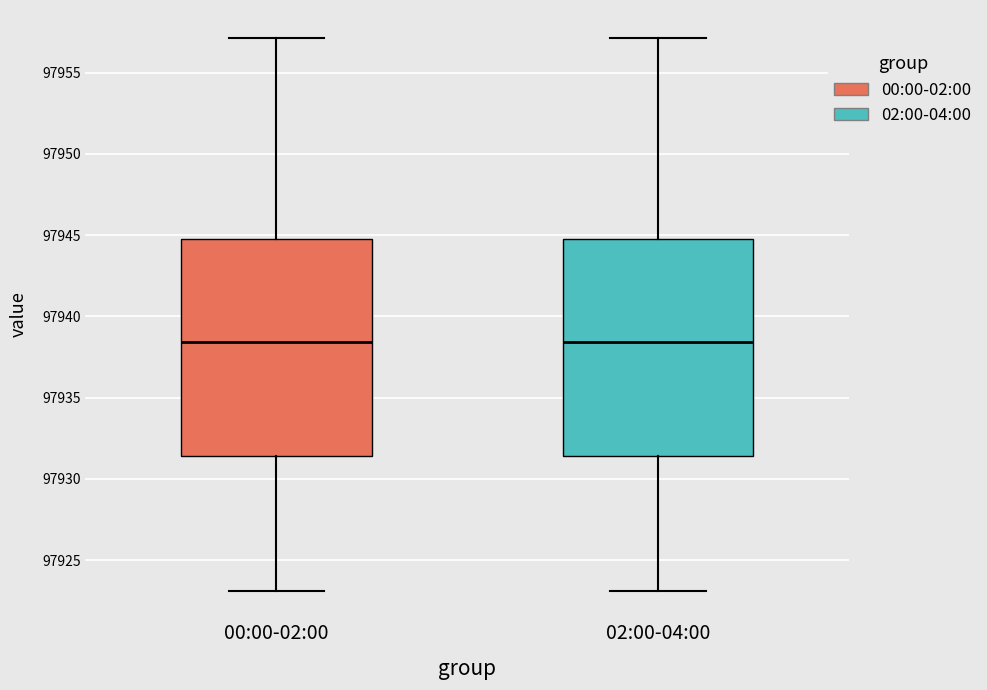

Reading left to right, read every box against the y-axis: the position of its median line, the range the box covers, and the ends of its whiskers. The values are not printed on the chart, so give them approximately, as read against the axis.

00:00-02:00: median 97938.5, box 97931.5 to 97944.5, whiskers 97923.0 to 97957.0
02:00-04:00: median 97938.5, box 97931.5 to 97944.5, whiskers 97923.0 to 97957.0